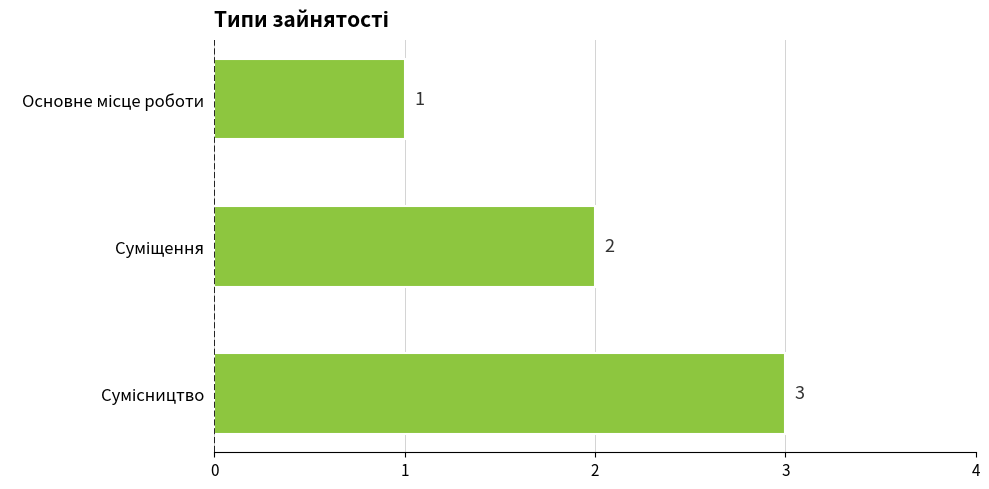

What is the maximum value shown in the chart?

3